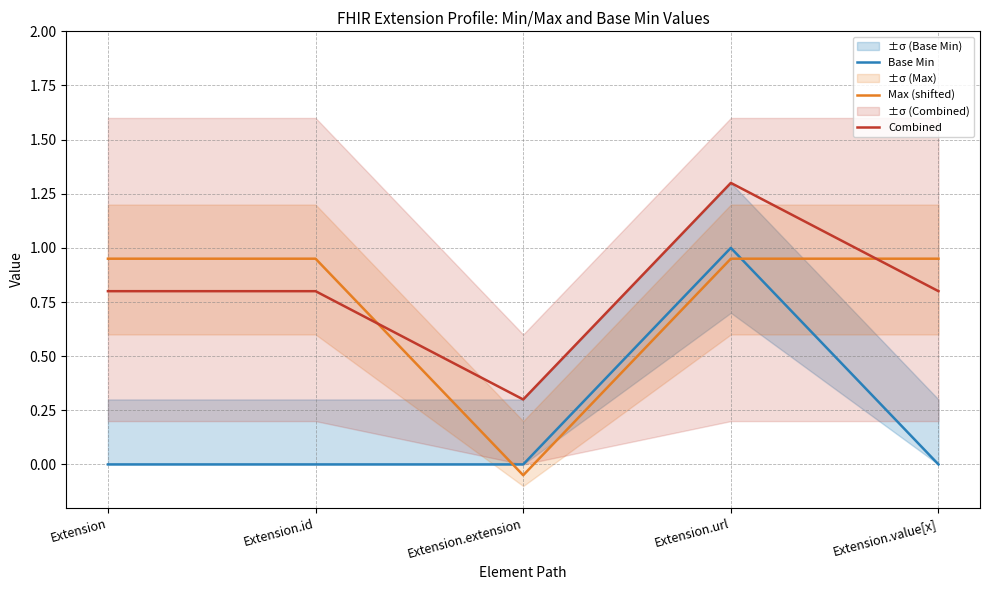

The Base Min series shows 0.0 at Extension.value[x]. True or false?

True